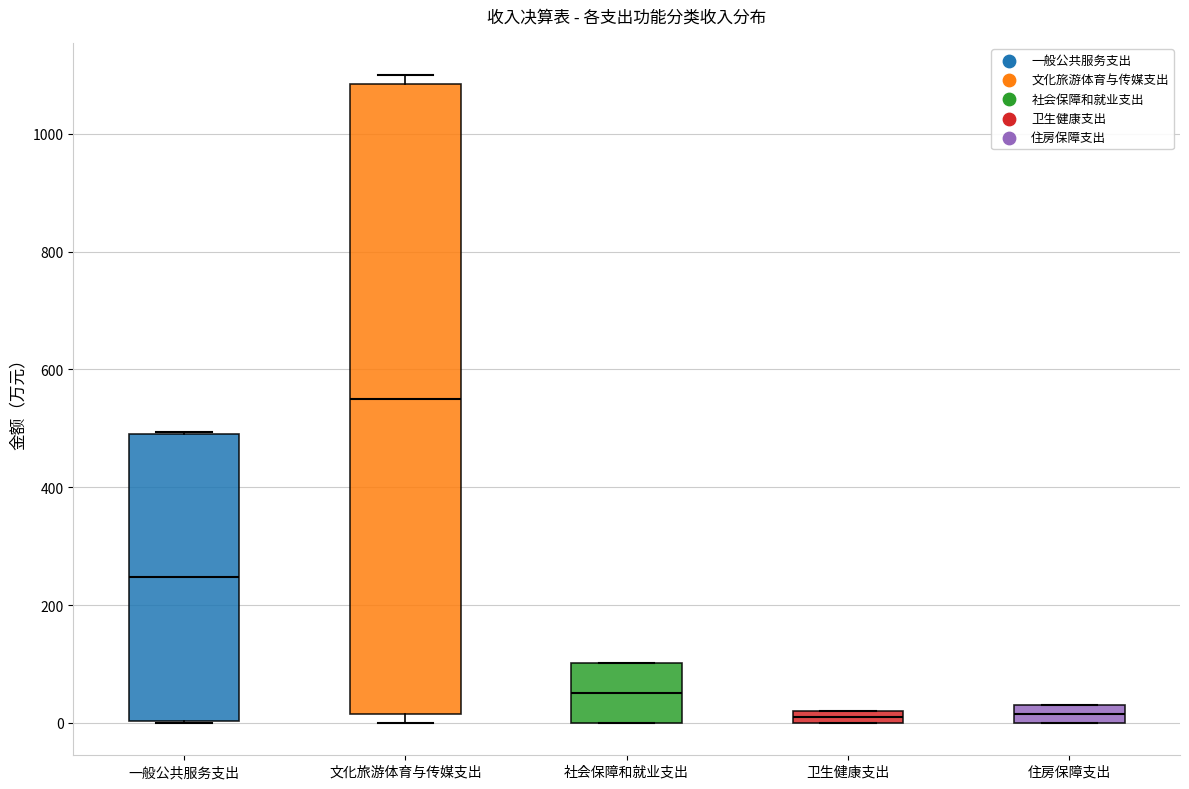

Where is the lower edge of the box for 文化旅游体育与传媒支出 on the y-axis? The values are not printed on the chart, so give them approximately, as read against the axis.

20